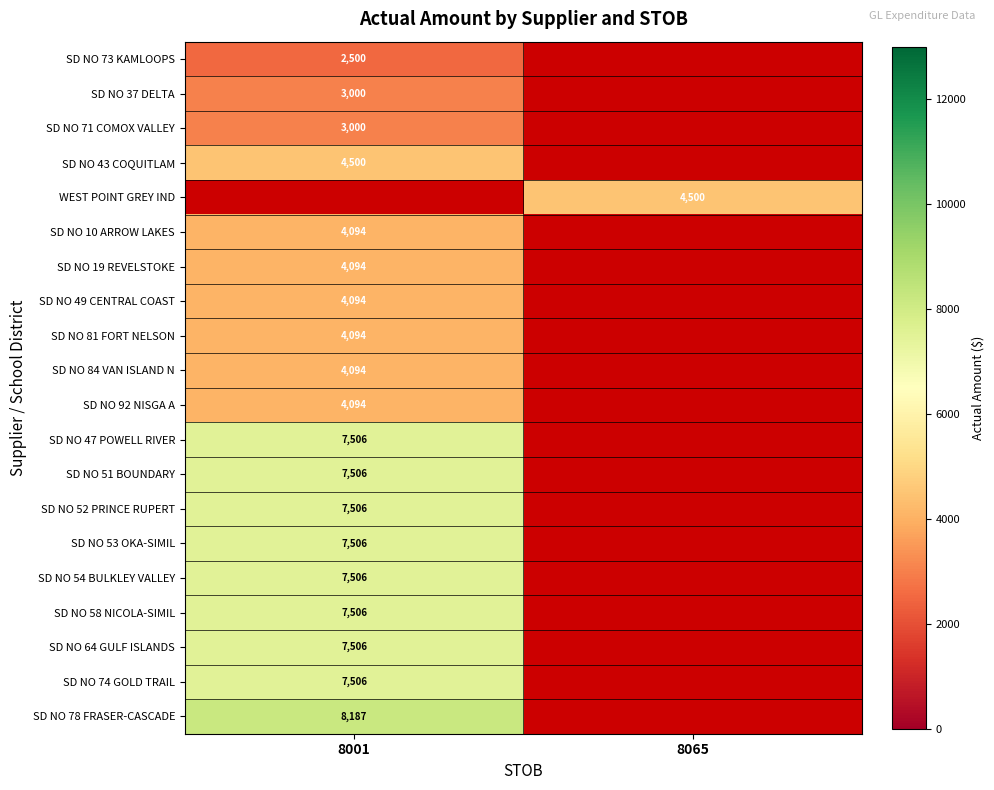

The value of WEST POINT GREY IND at 8065 is 1363. True or false?

False